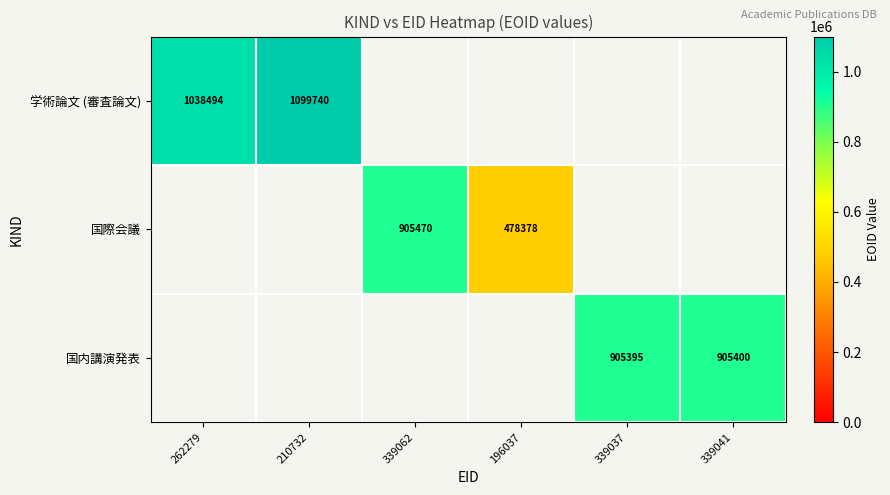

The value of 国際会議 at 196037 is 478378. True or false?

True